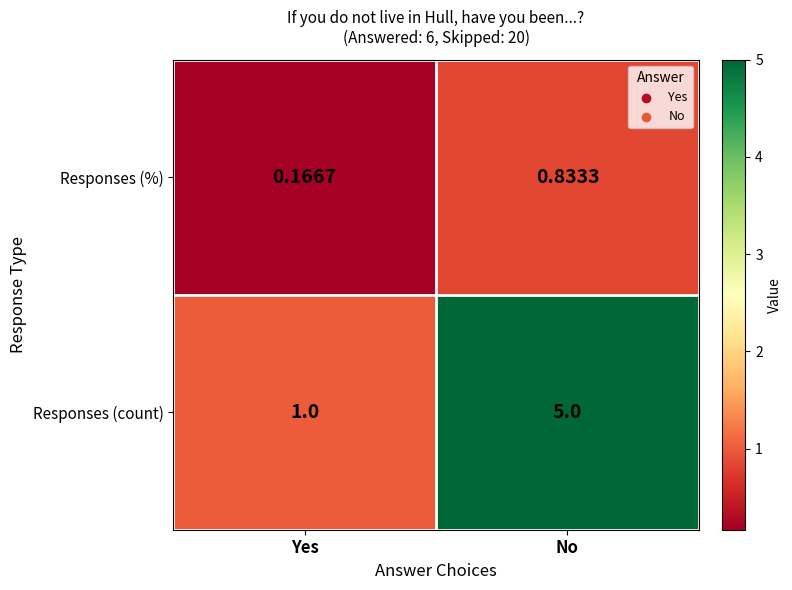

Between Yes and No, which series saw the biggest shift?

Responses (count)